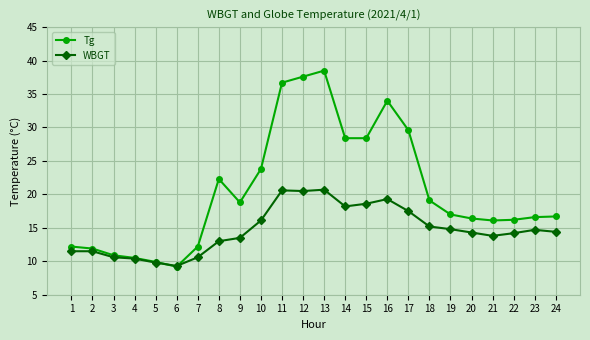

What is the total value across all series at 14?

46.6